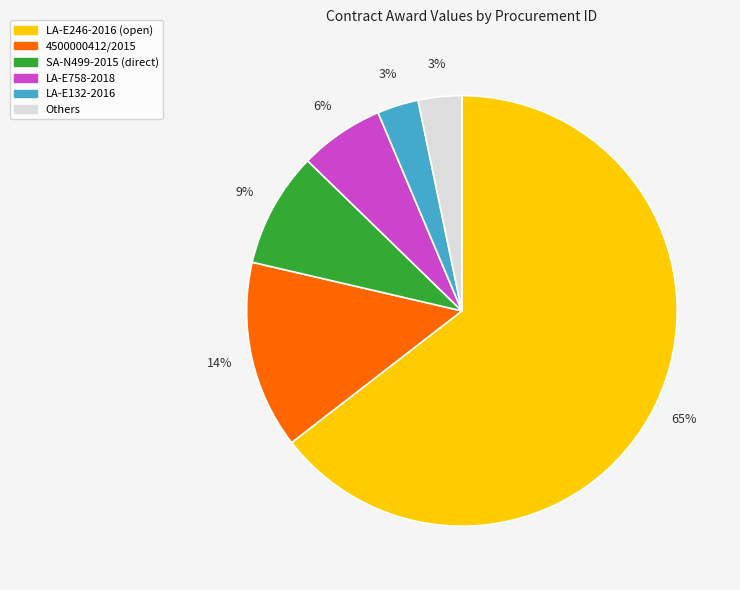

How many segments does this pie chart have?

6